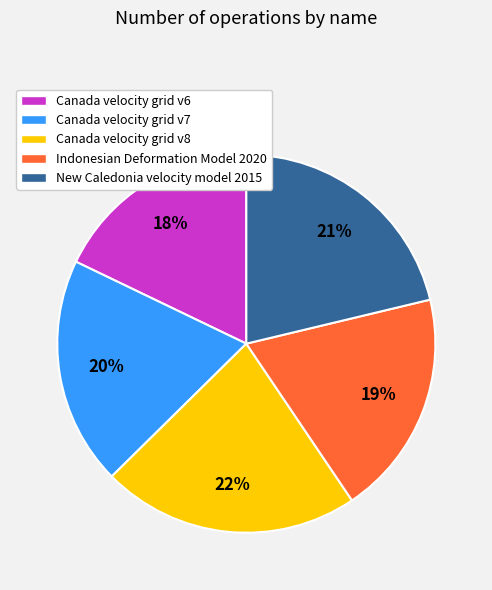

What is the ratio of the value at Canada velocity grid v6 to the value at Canada velocity grid v7?

0.9